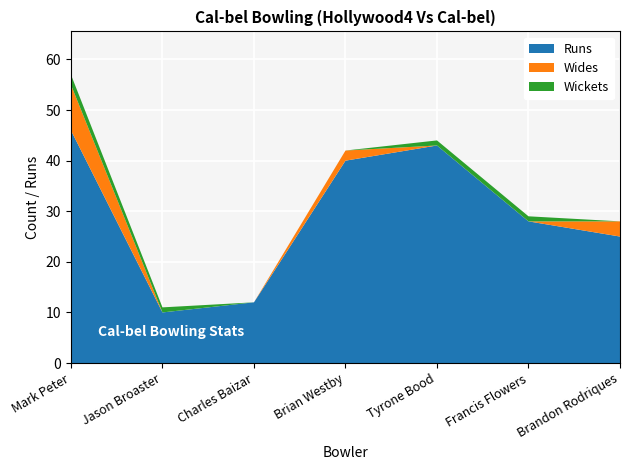

Reading right to left, extract all data points from this chart.

Cal-bel Bowling Runs: Brandon Rodriques=25	Francis Flowers=28	Tyrone Bood=43	Brian Westby=40	Charles Baizar=12	Jason Broaster=10	Mark Peter=46
Cal-bel Bowling Wides: Brandon Rodriques=3	Francis Flowers=0	Tyrone Bood=0	Brian Westby=2	Charles Baizar=0	Jason Broaster=0	Mark Peter=9
Cal-bel Bowling Wickets: Brandon Rodriques=0	Francis Flowers=1	Tyrone Bood=1	Brian Westby=0	Charles Baizar=0	Jason Broaster=1	Mark Peter=2